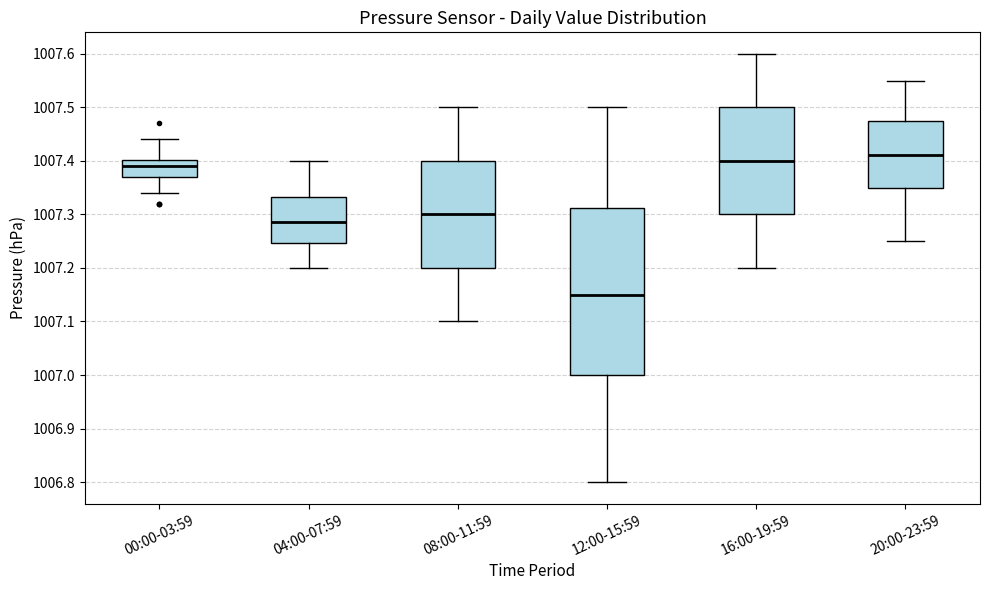

Which box is the tallest, from its lower edge to its upper edge?

12:00-15:59